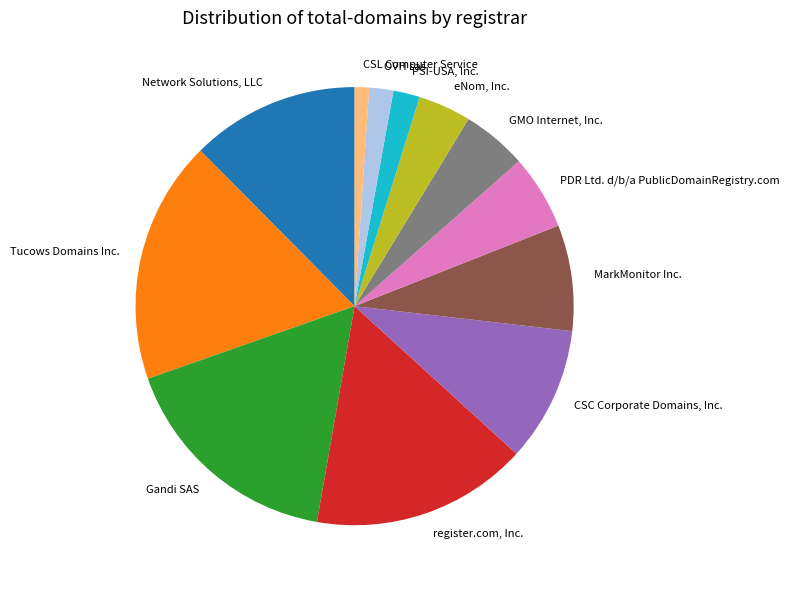

Which slice is the largest?

Tucows Domains Inc.